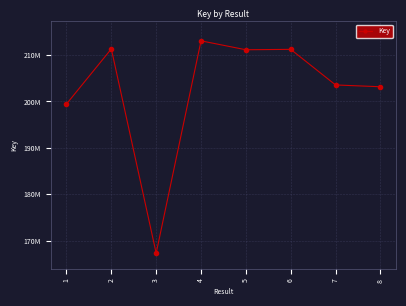

At which label does the data first exceed 211142389?

2